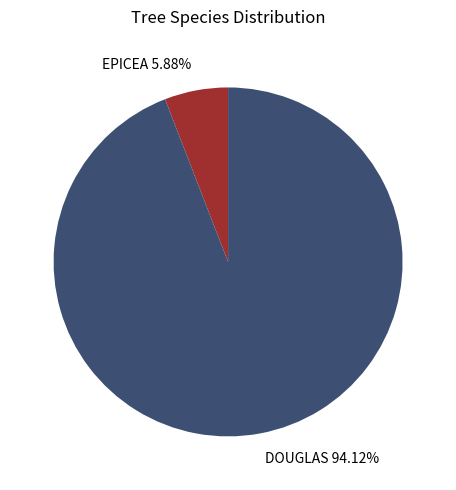

Which category has the biggest portion of the pie?

DOUGLAS